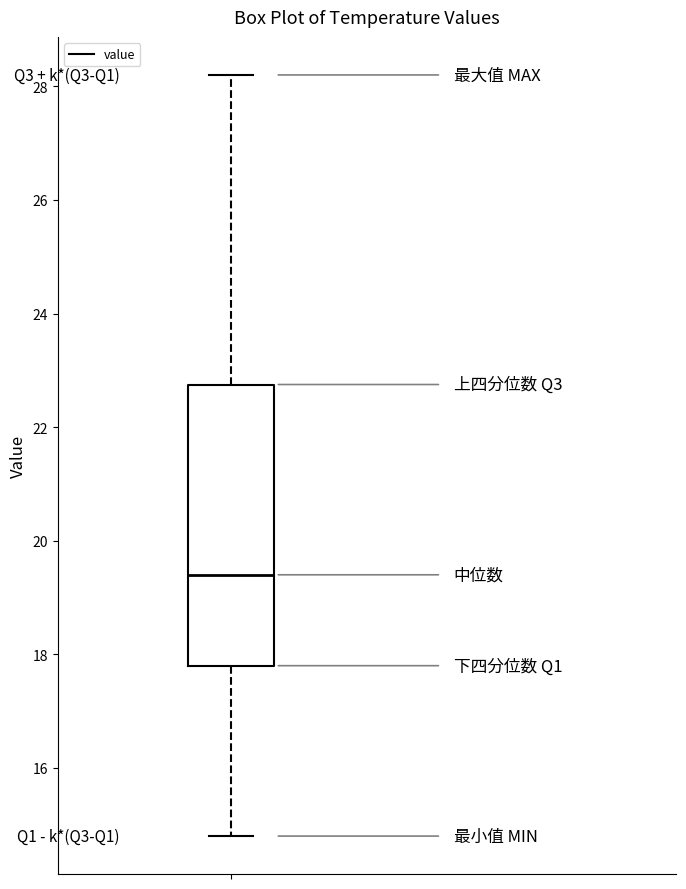

Where does the median line of the box sit on the y-axis? The values are not printed on the chart, so give them approximately, as read against the axis.

19.4